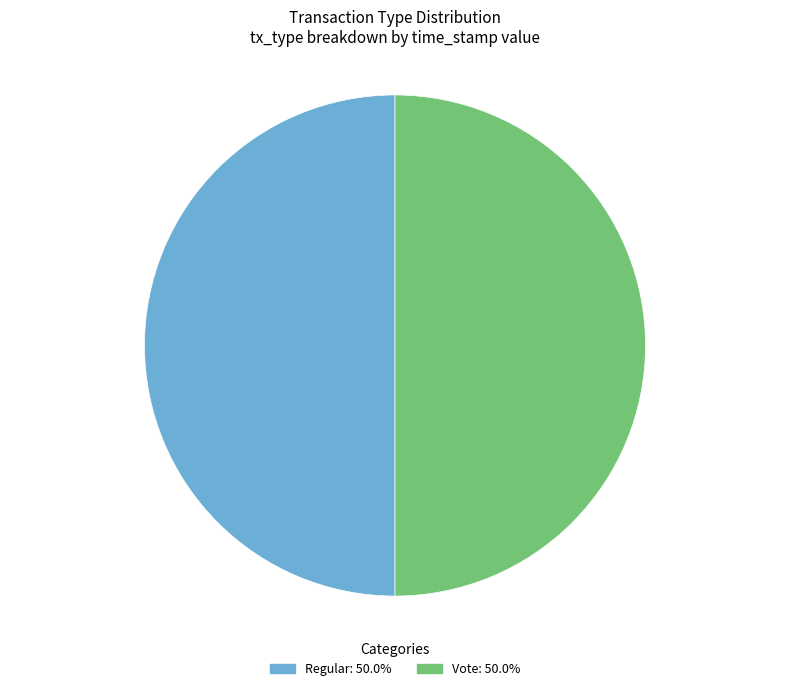

Is it true that Regular is 50% of the pie?

True